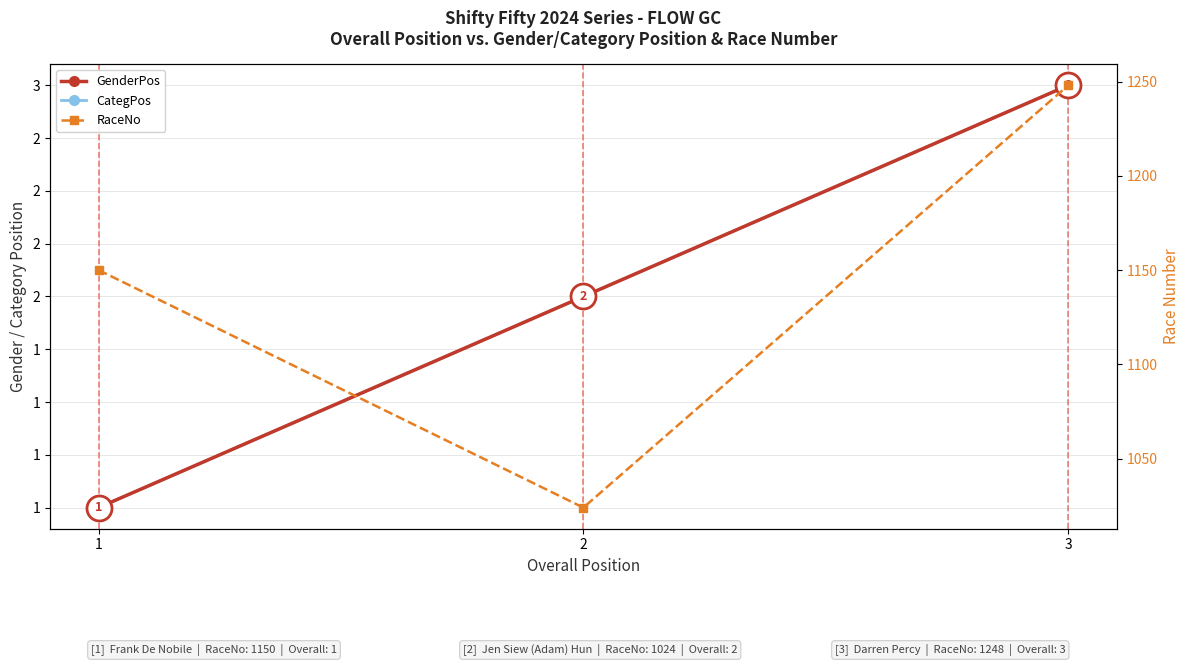

At which label does CategPos first exceed 2?

3